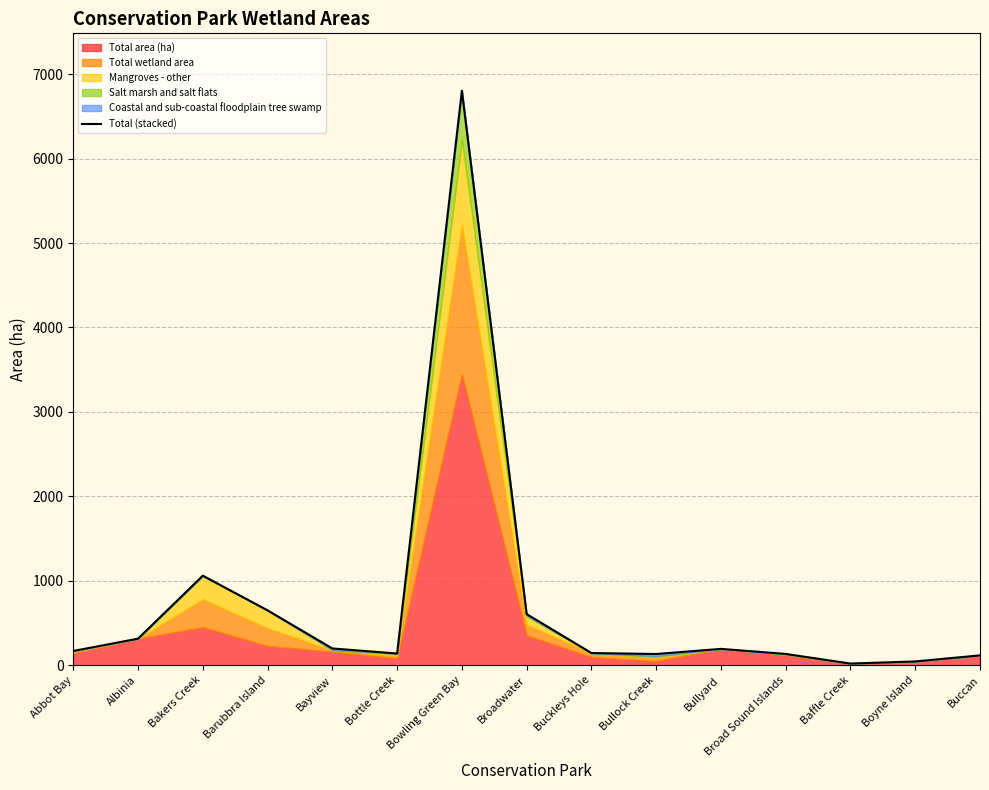

What is the label of the 1st point from the left?

Abbot Bay